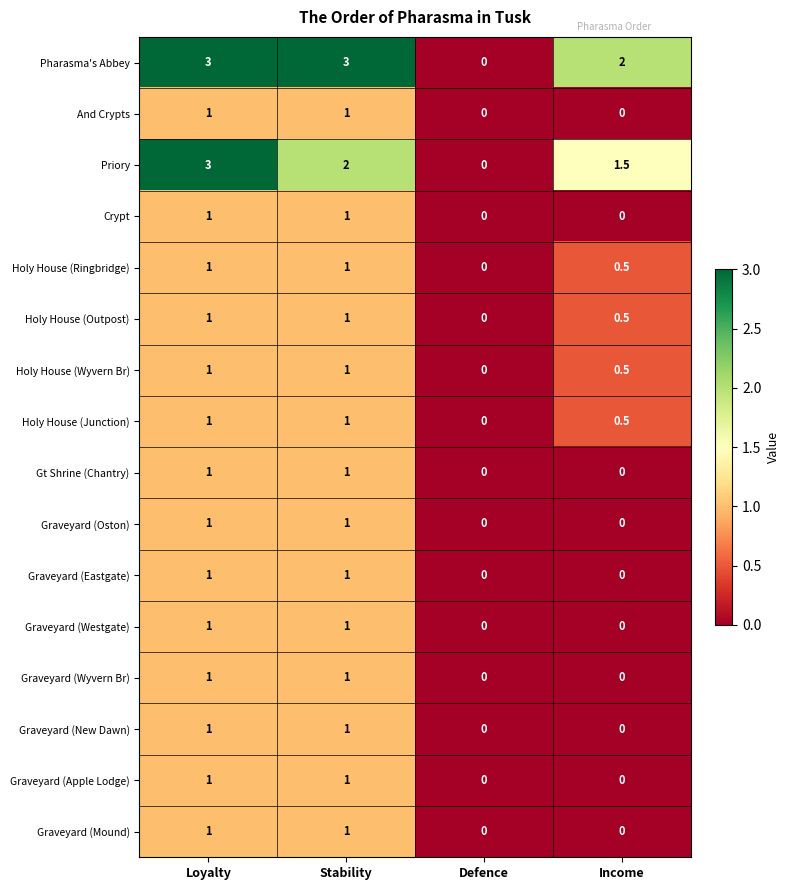

What is the difference between the Graveyard (Apple Lodge) values at Stability and Income?

1.0